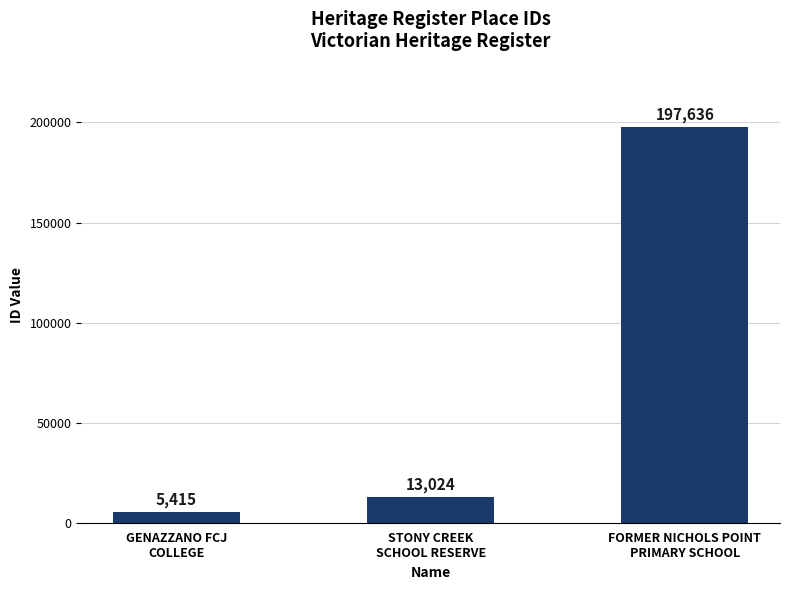

How many categories are shown in the chart?

3